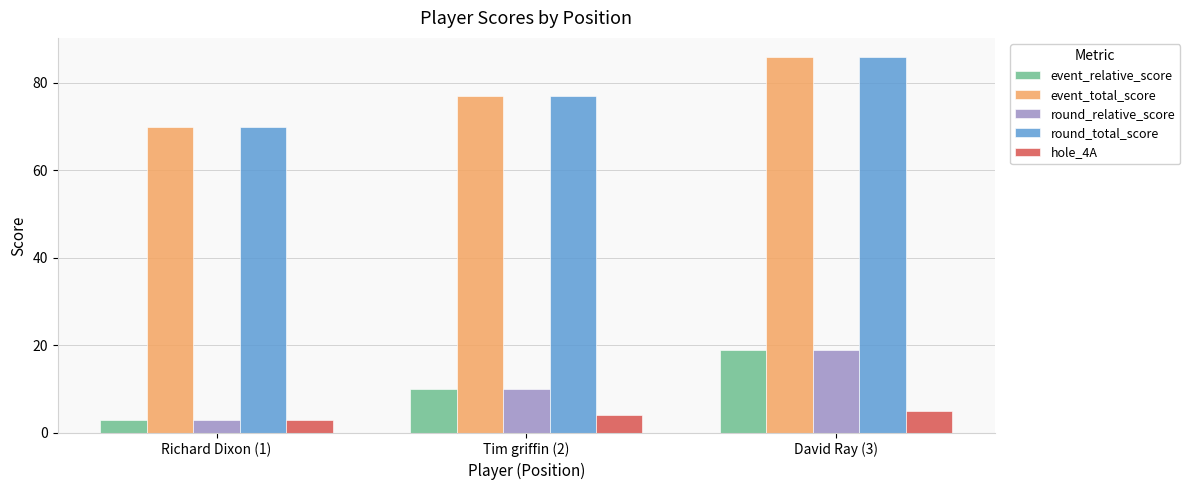

What is the spread (max minus min) of values at Tim griffin (2)?

73